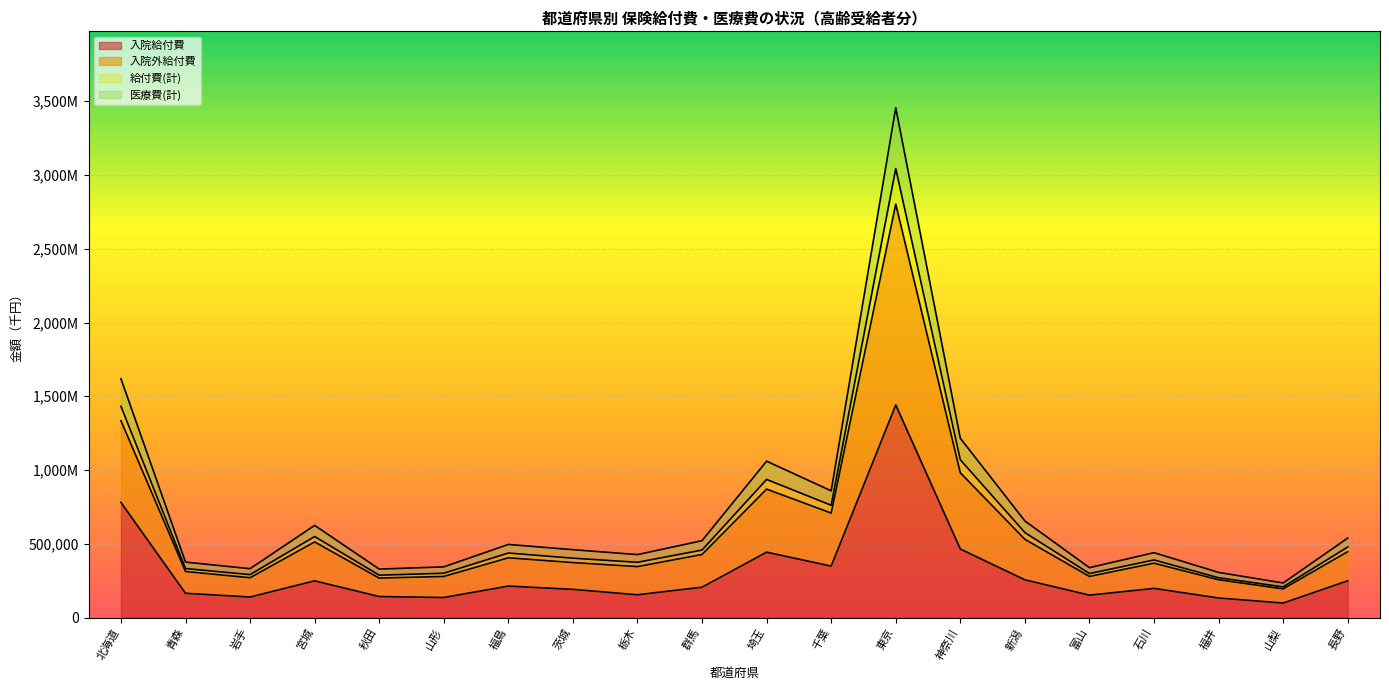

What is the label of the 10th point from the left?

群馬